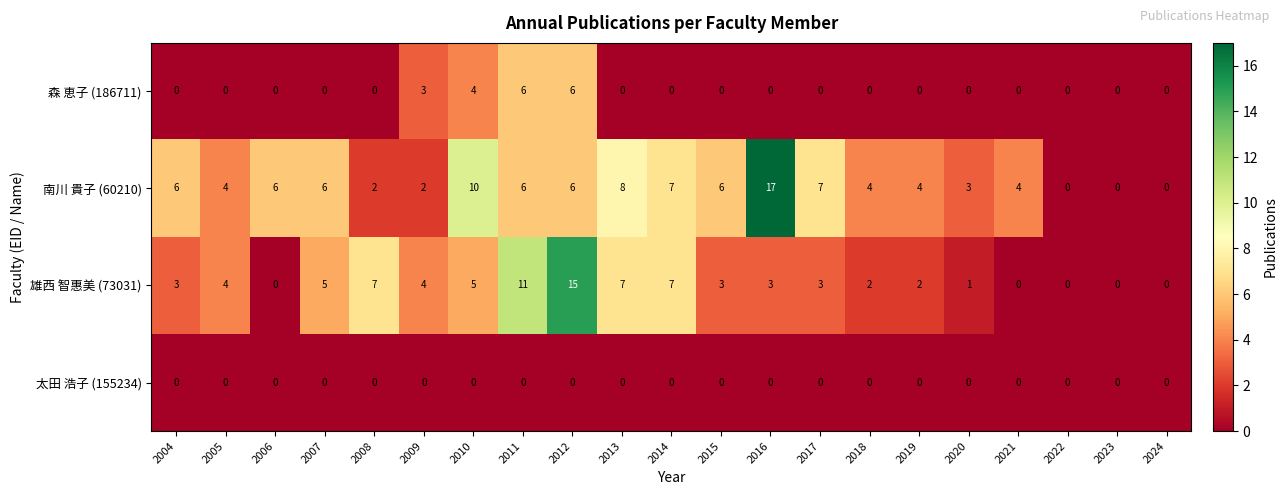

Which series has the largest total across all categories?

南川 貴子 (60210)